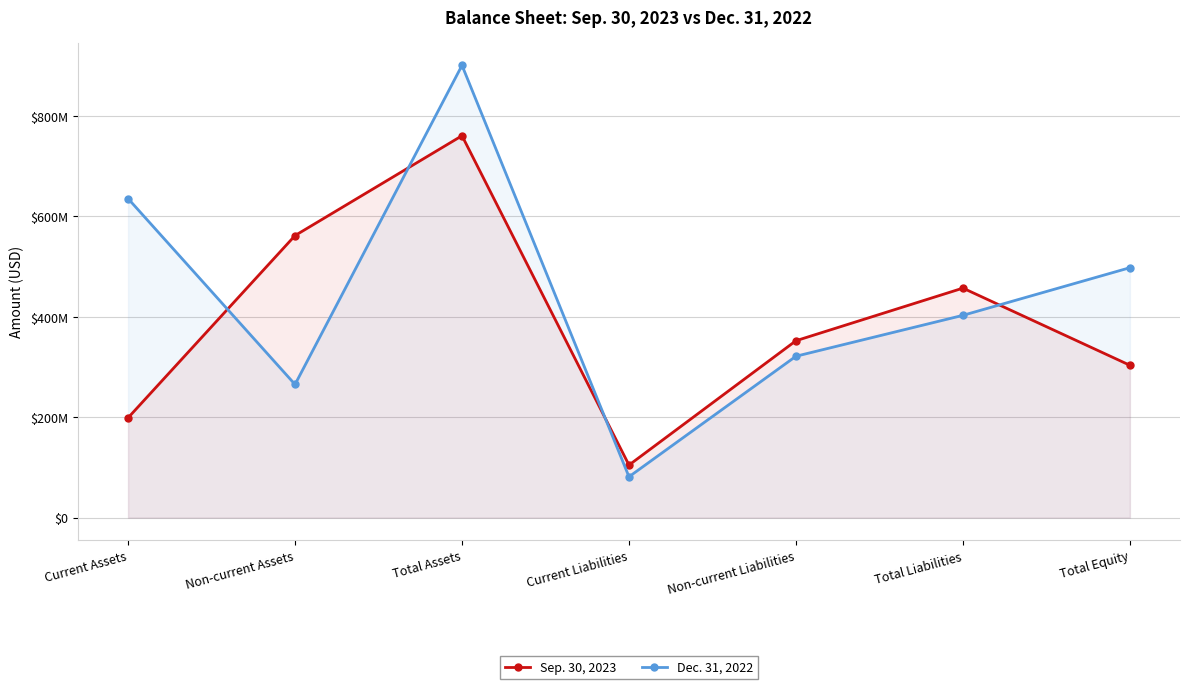

What is the difference between the second highest and second lowest values in the Sep. 30, 2023 series?

363100000